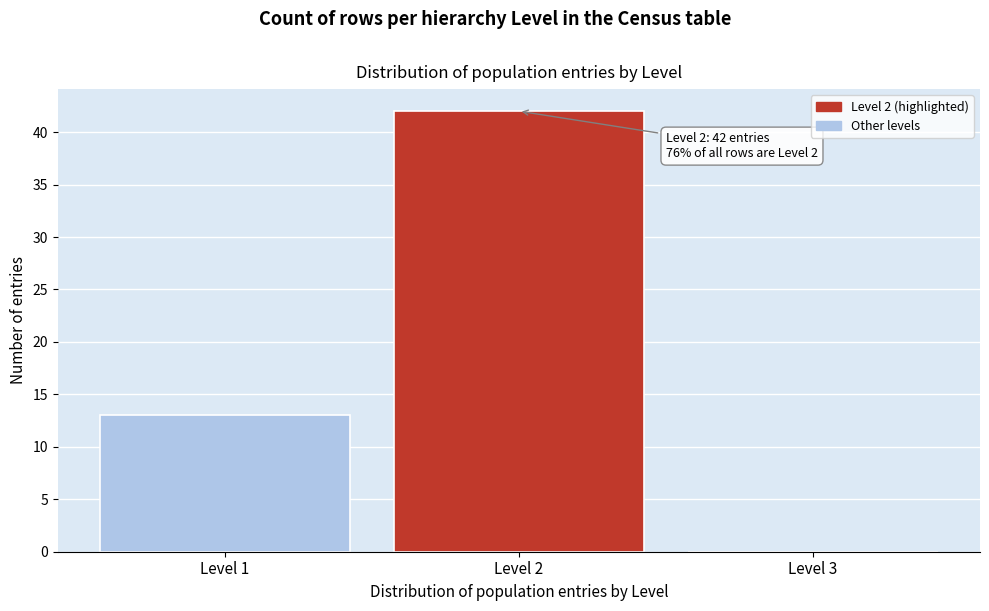

Reading left to right, transcribe all the data shown in this chart.

Level 1=13	Level 2=42	Level 3=0